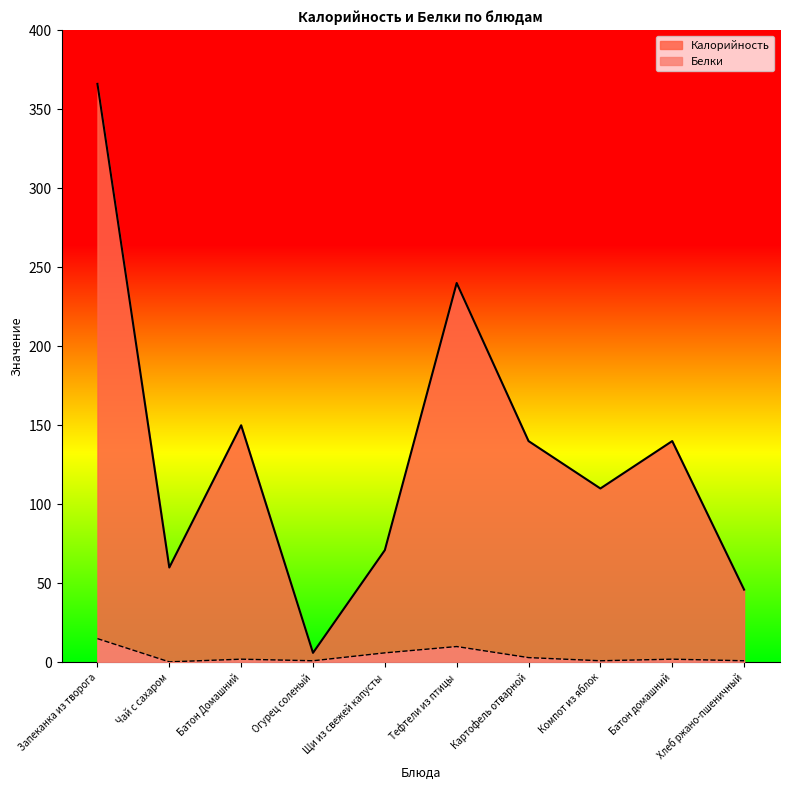

What is the sum of all Калорийность values?

1329.0